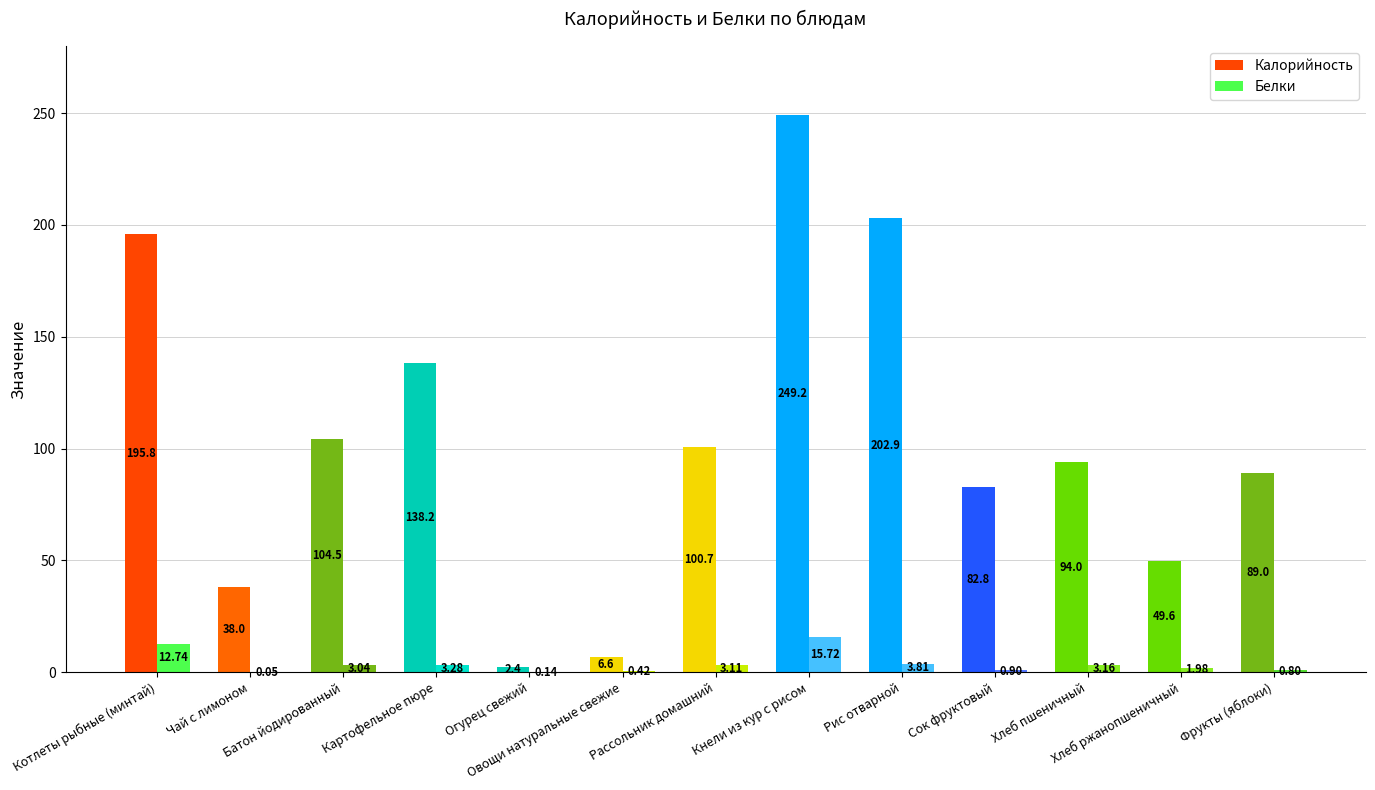

Is it true that Калорийность equals 26.6 at Хлеб ржанопшеничный?

False